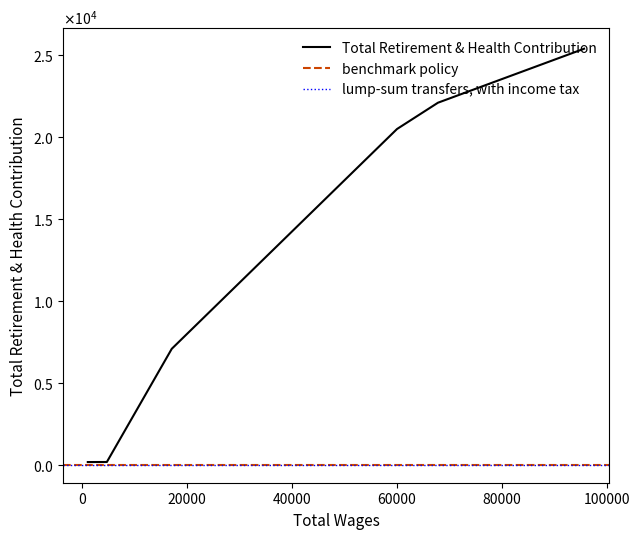

Is this an area chart (filled region under the line)?

No